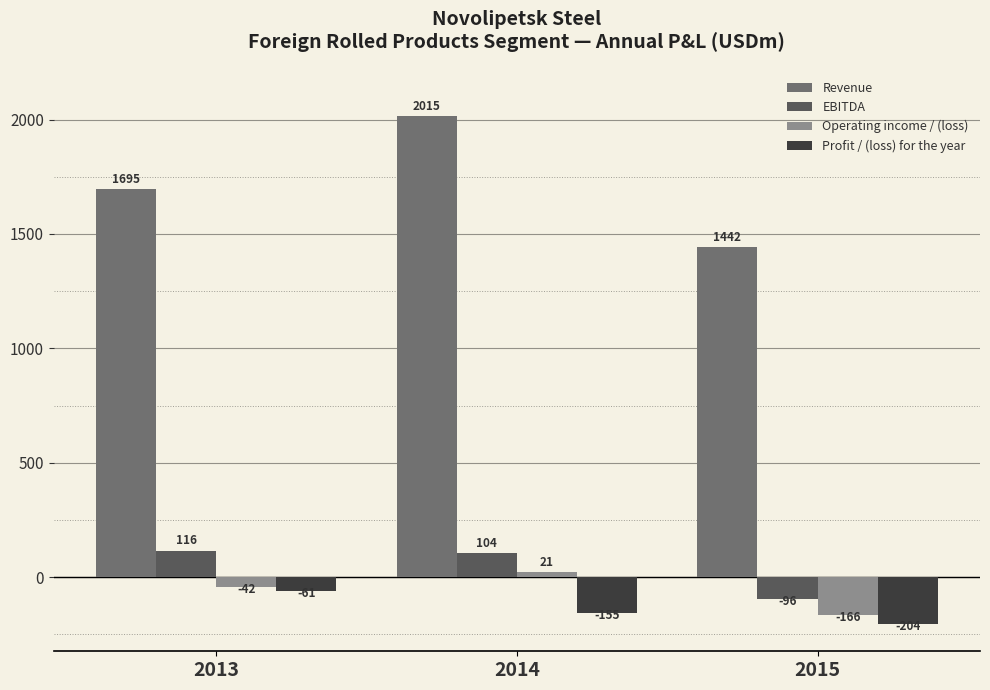

How many values in the Operating income / (loss) series exceed -42?

1